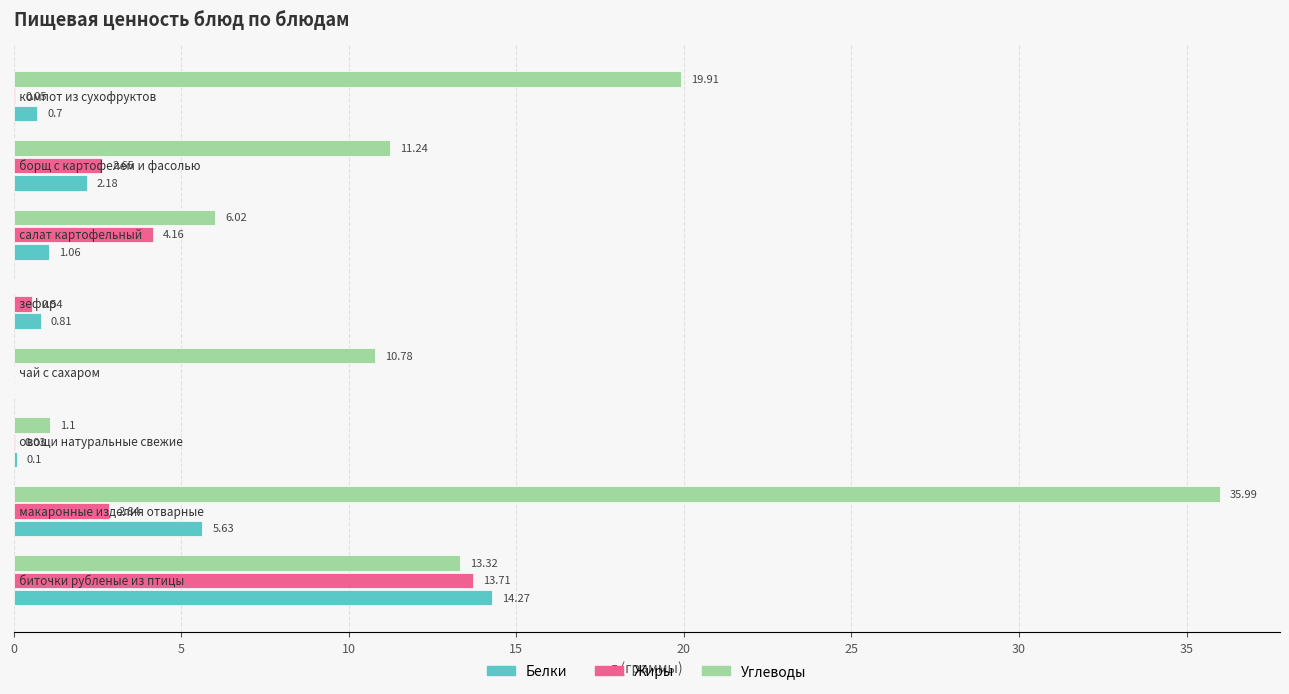

How many categories are shown in the chart?

8